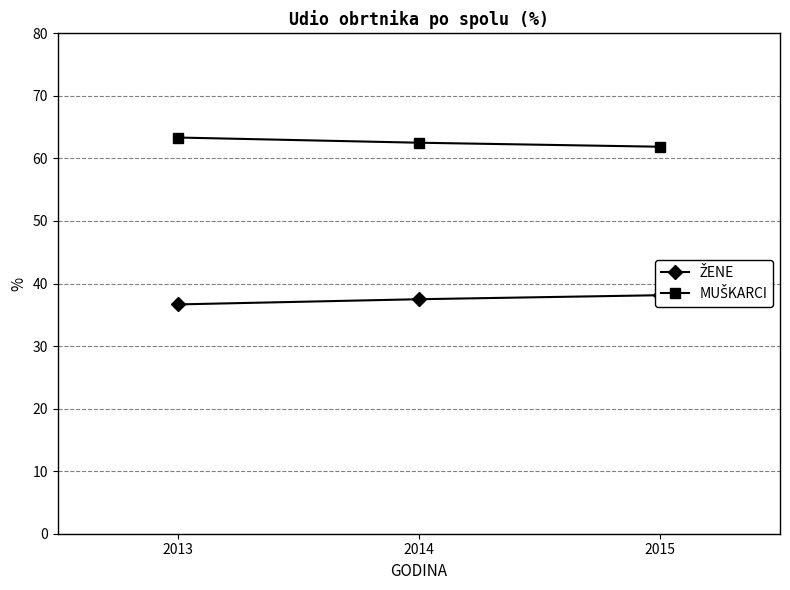

Where is ŽENE nearest to the value 37?

2013